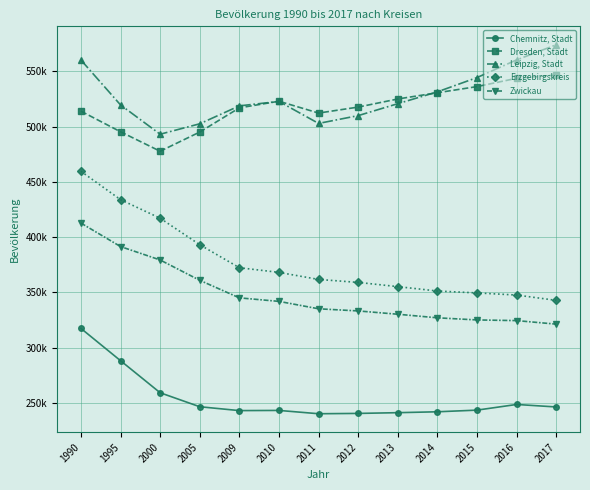

What is the sum of the Erzgebirgskreis values at 1995 and 2014?

785310